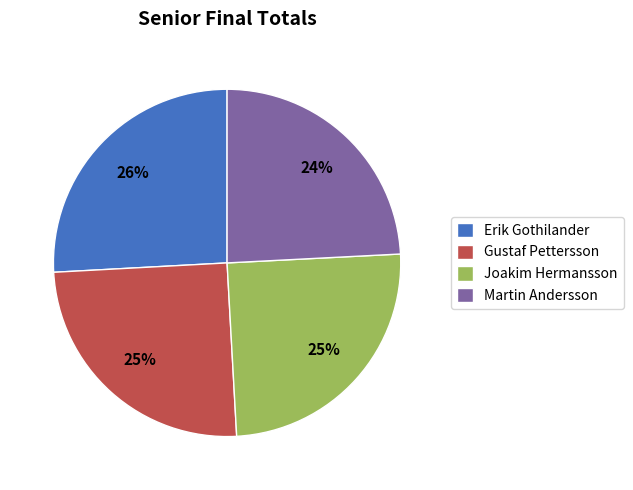

Is there a majority slice in this chart?

No